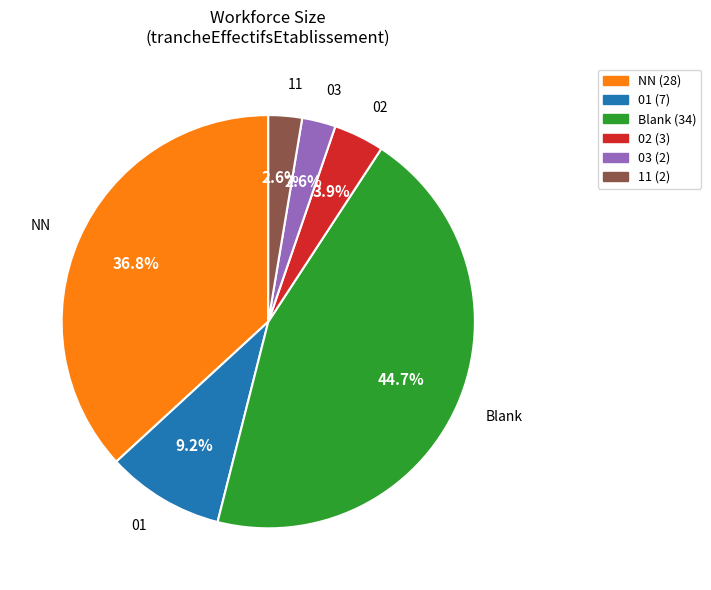

Is there any slice that represents more than half of the pie?

No